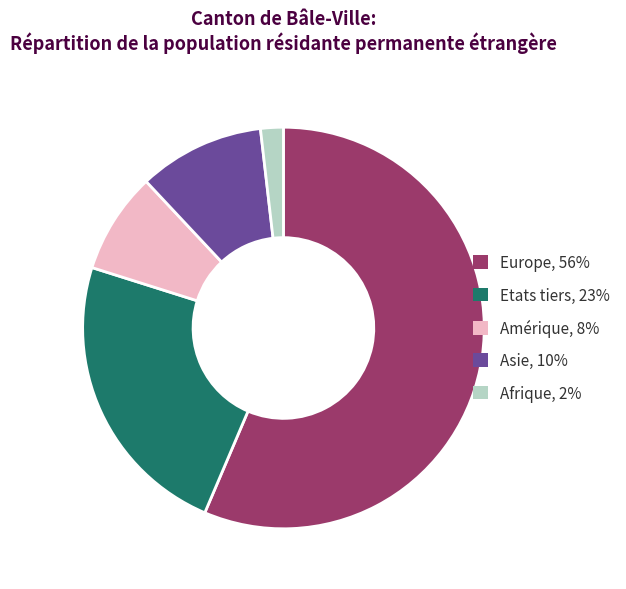

Which slice is the largest?

Europe